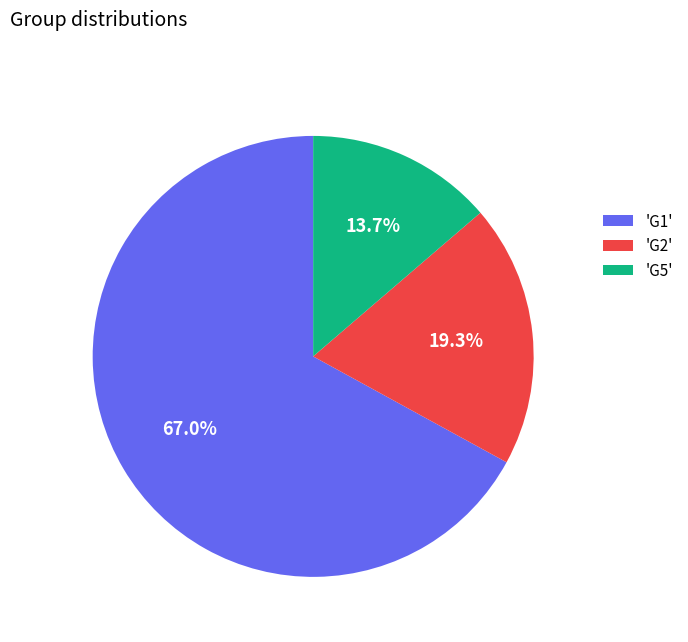

Count the number of slices in the pie.

3